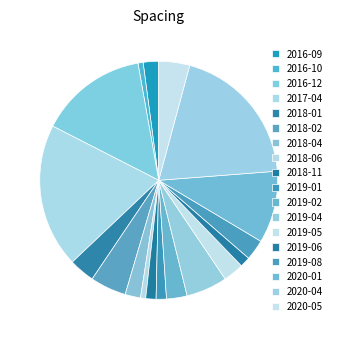

To the nearest percent, what is the difference between the largest and smallest slice percentages?

19%